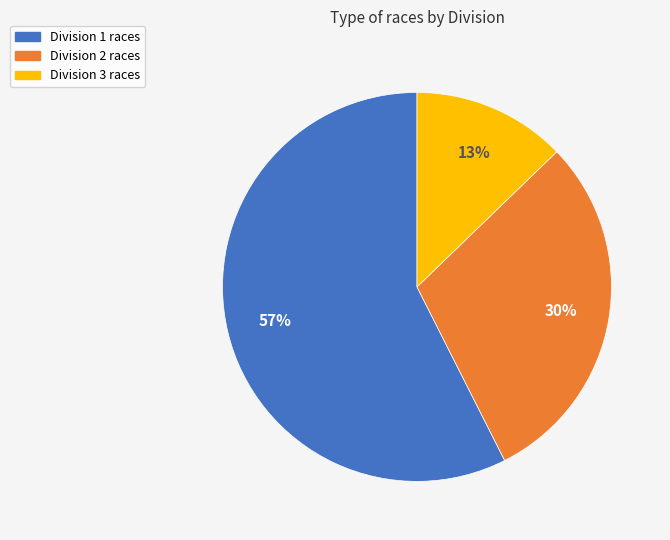

Is there any slice that represents more than half of the pie?

Yes